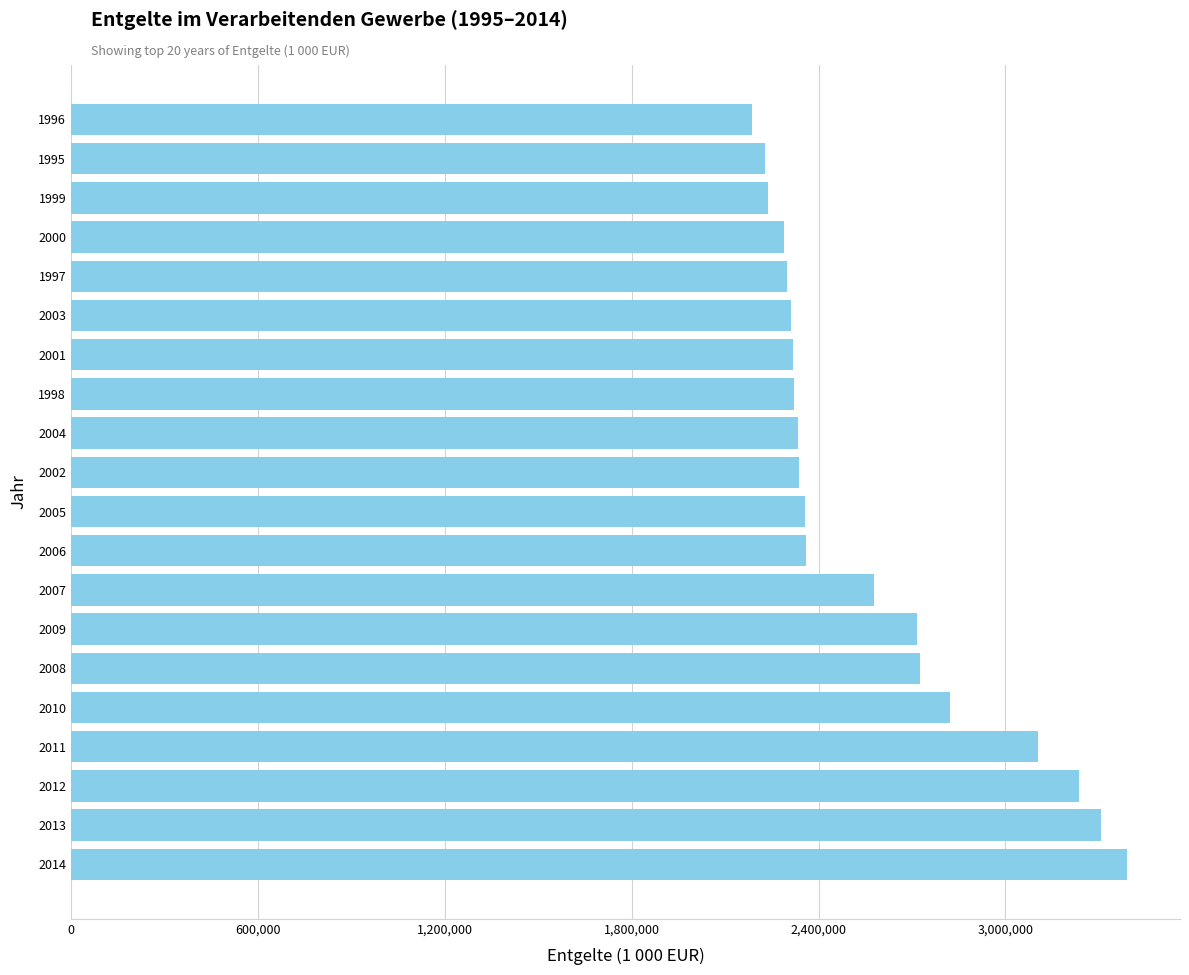

How many distinct data groups are displayed?

1